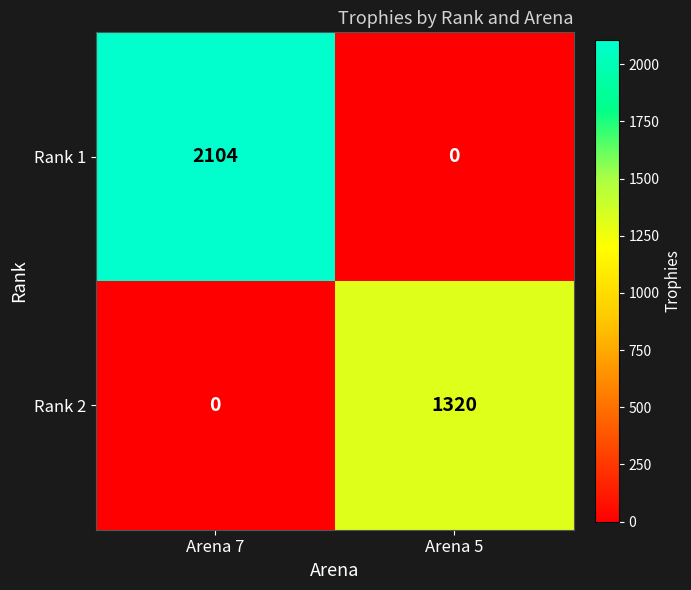

At which category does the chart reach its peak across all series?

Arena 7